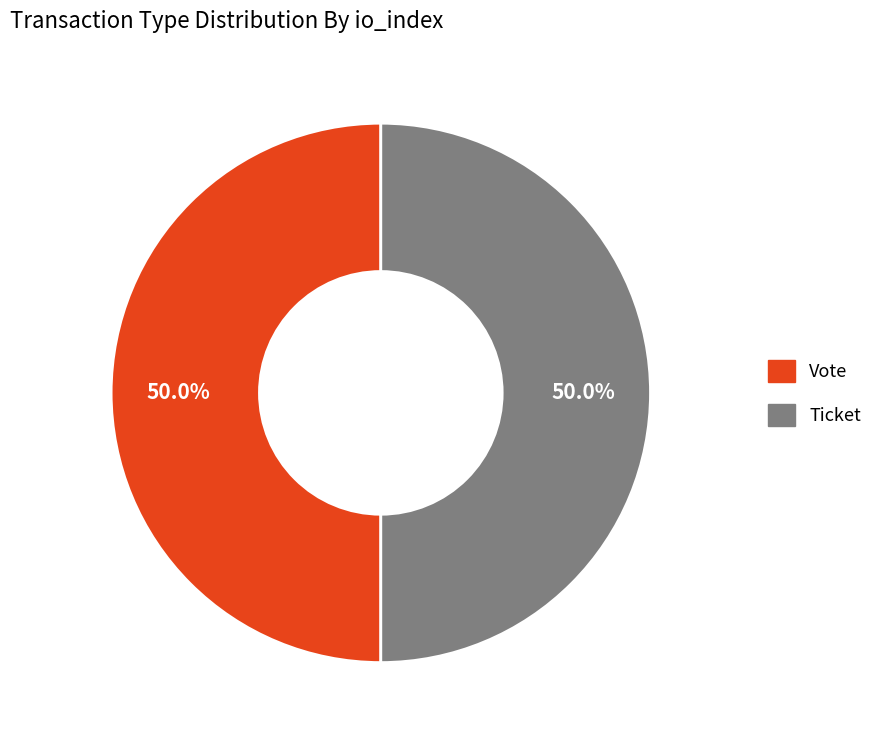

Approximately how many times larger is the value at Vote compared to Ticket?

1.0